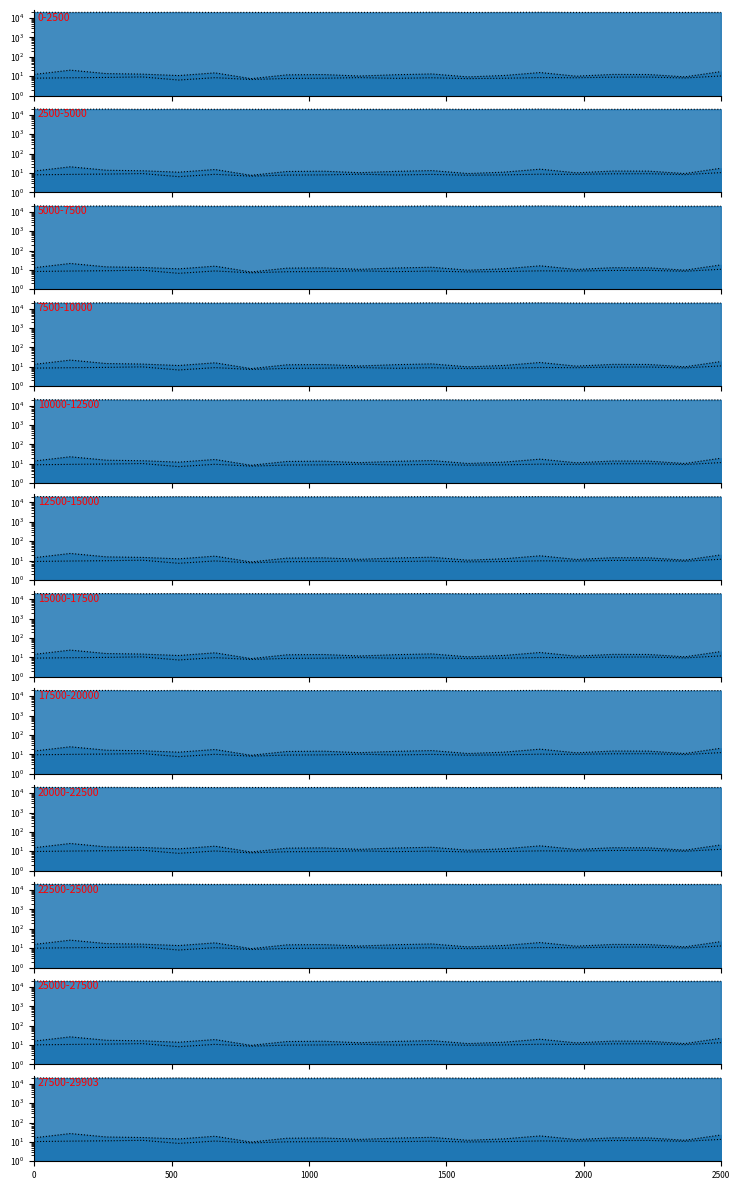

How many values in the SDS_P2_line series exceed 10?

17